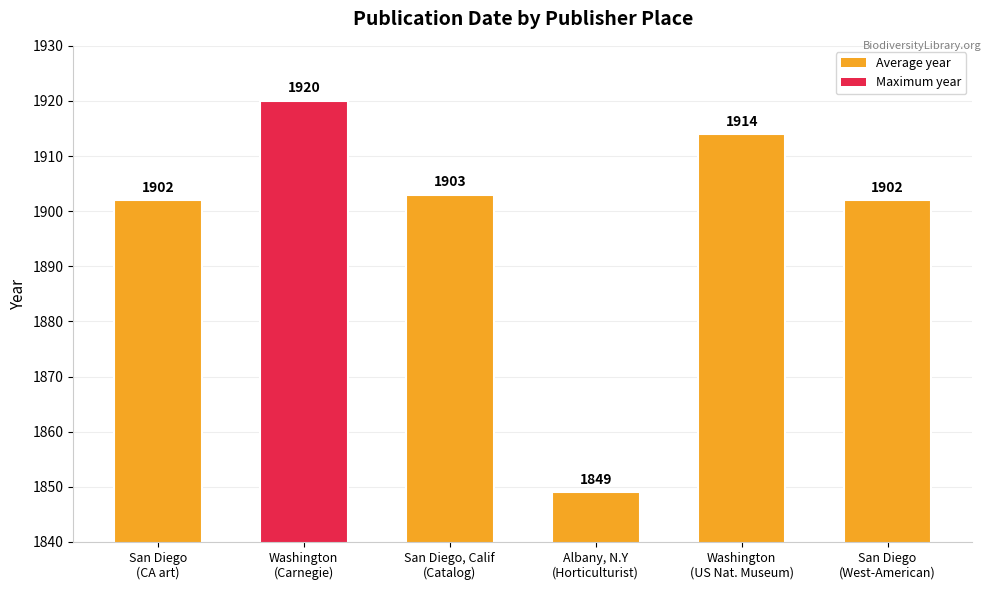

What is the label of the 6th bar from the right?

San Diego
(CA art)